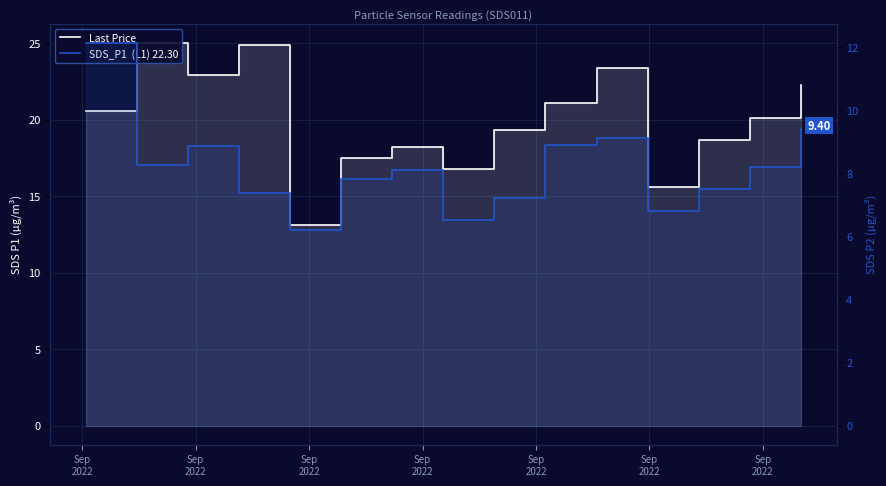

What is the lowest value of the SDS_P1  (L1) 22.30 series?

13.1